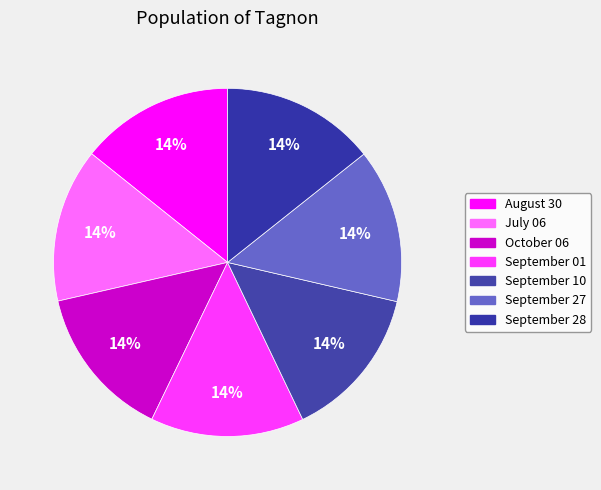

What is the ratio of the value at August 30 to the value at July 06?

1.0